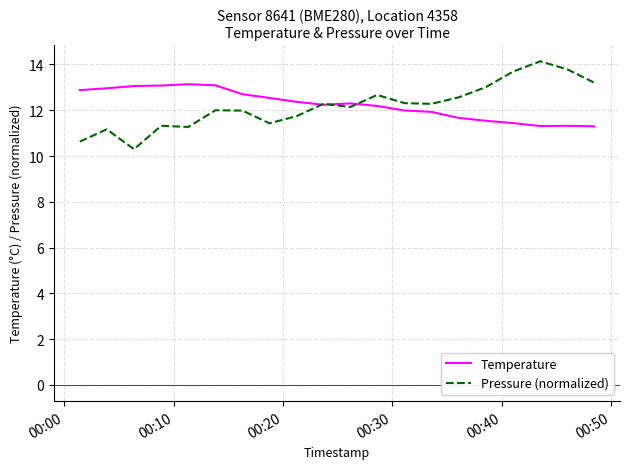

Which series has the widest spread of values?

Pressure (normalized)